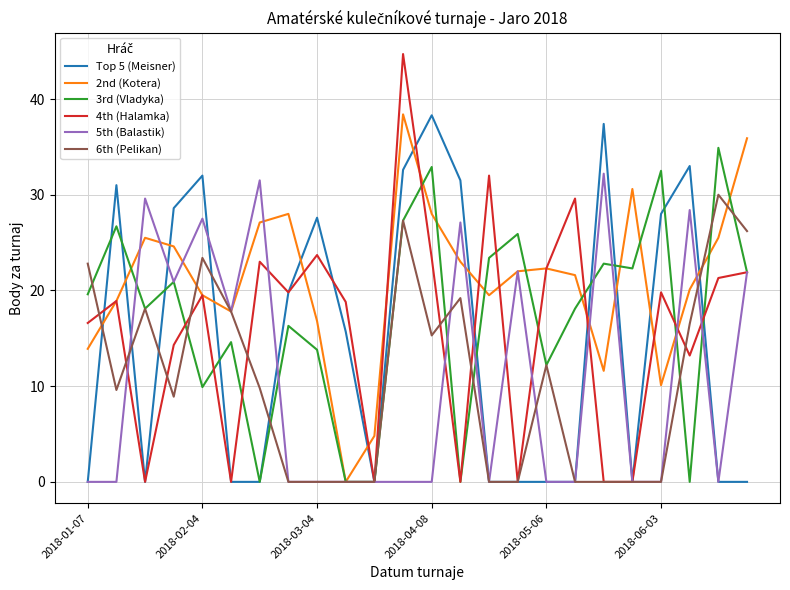

Which series has the largest range (max minus min)?

4th (Halamka)